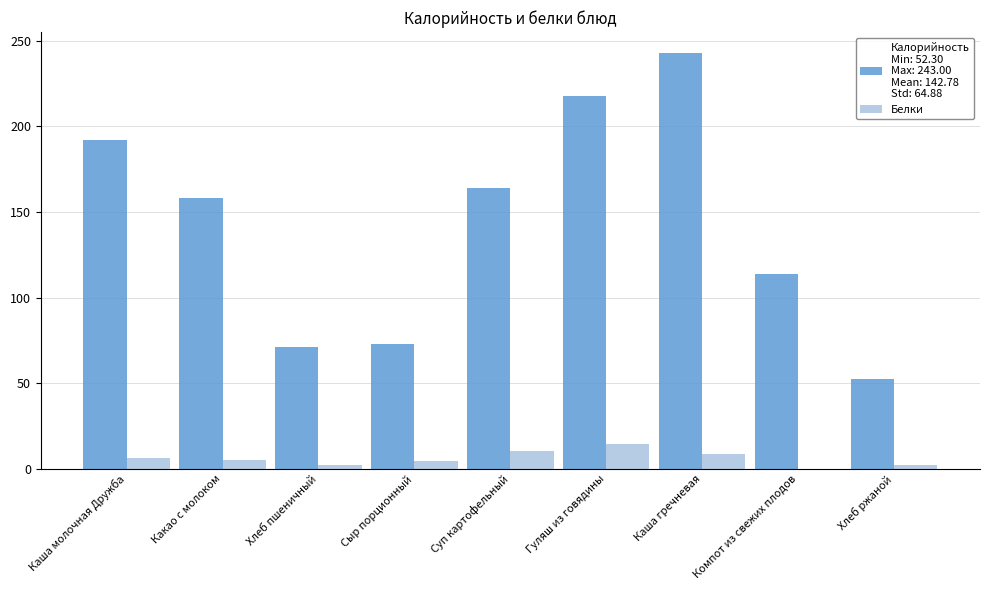

At which category is the sum across all series the highest?

Каша гречневая